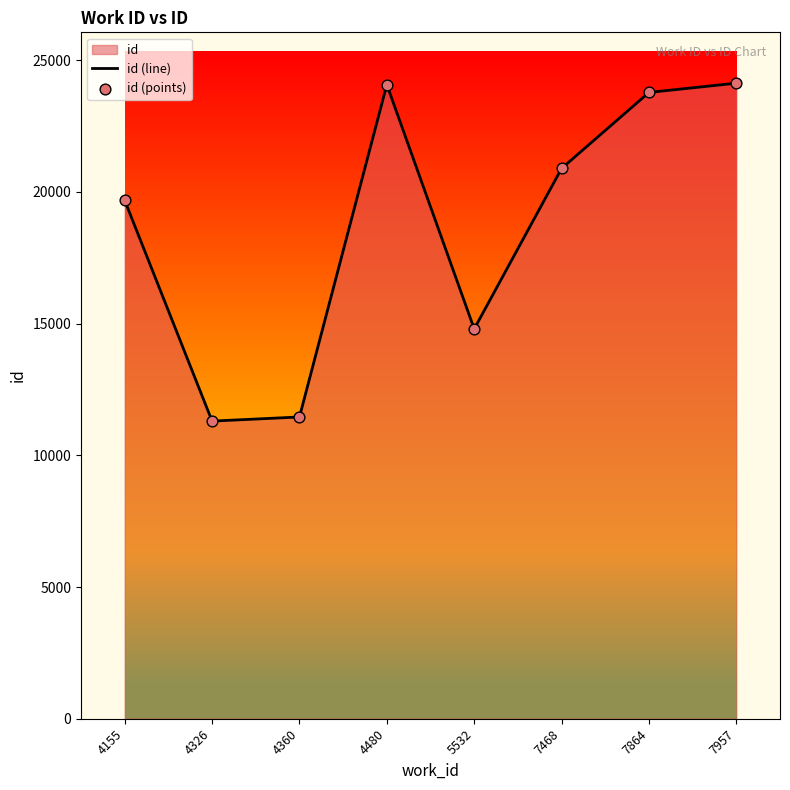

At how many categories does at least one series exceed 22822?

3